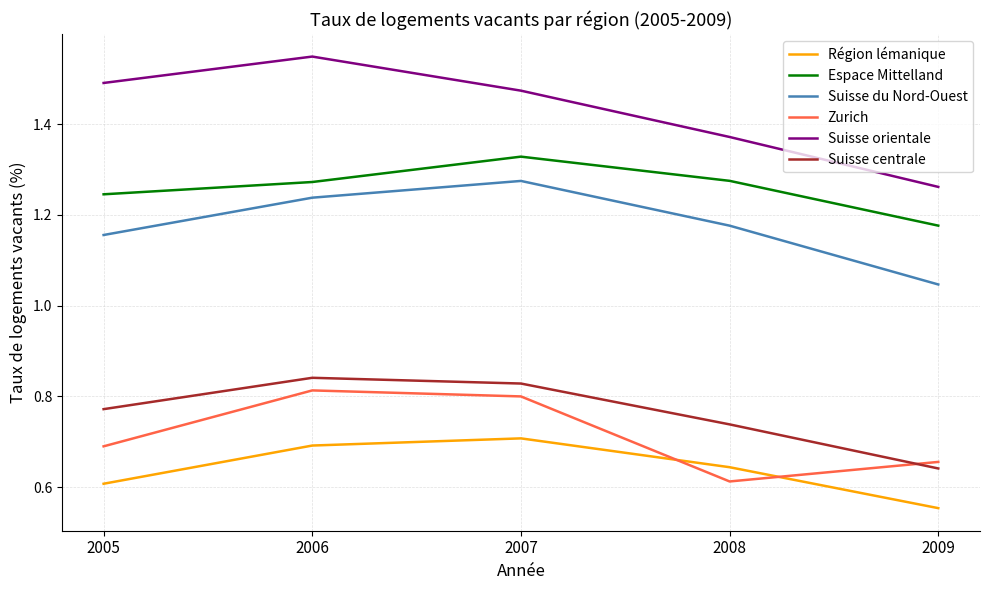

How many Suisse orientale values are between 1 and 2?

5